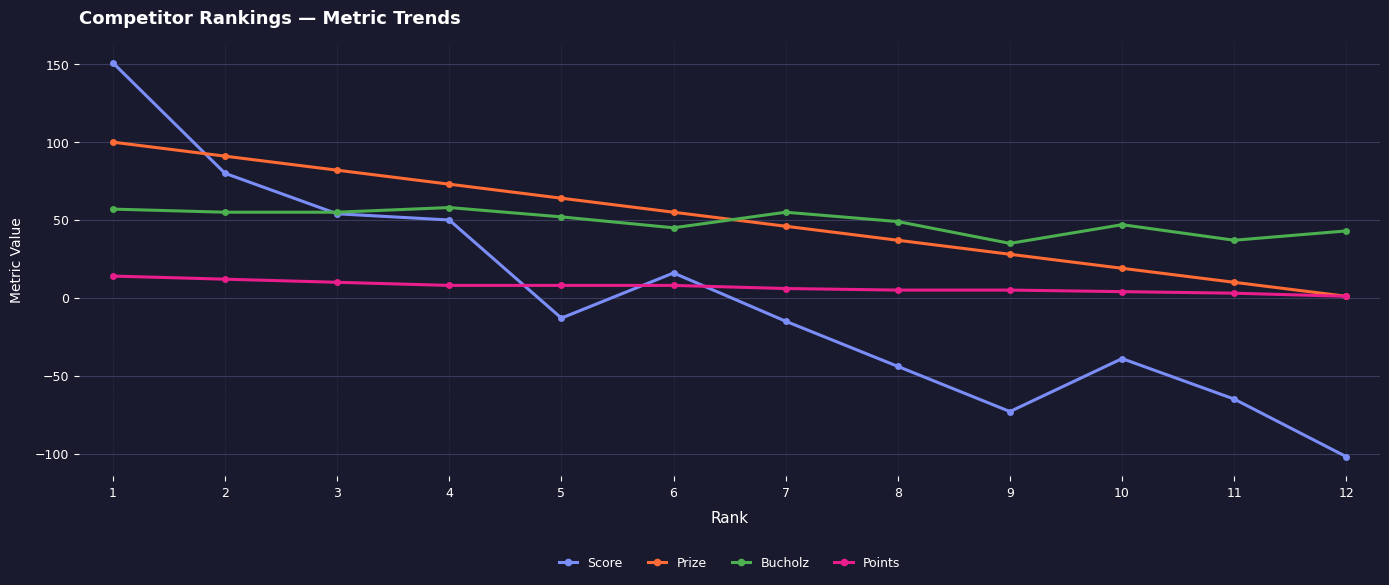

Rank the categories by Prize value from lowest to highest.

12, 11, 10, 9, 8, 7, 6, 5, 4, 3, 2, 1